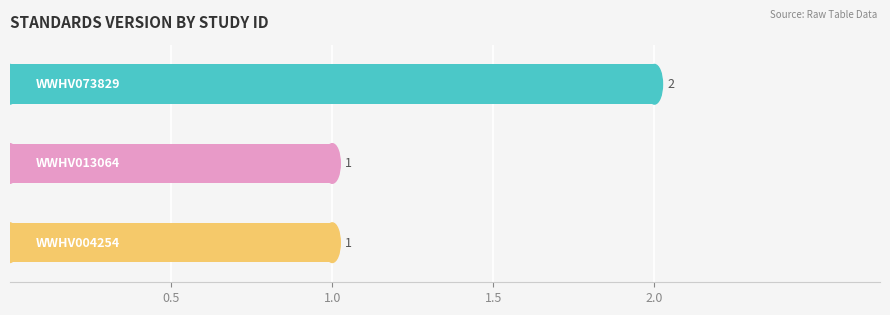

What is the average value?

1